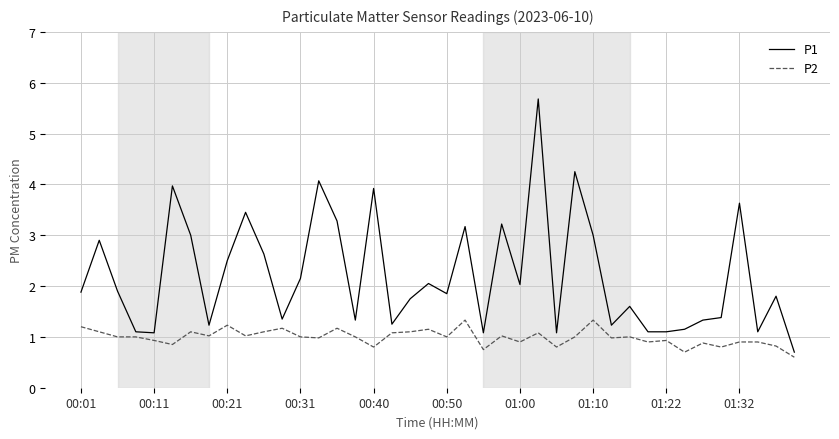

What is the minimum value shown in the chart?

0.6